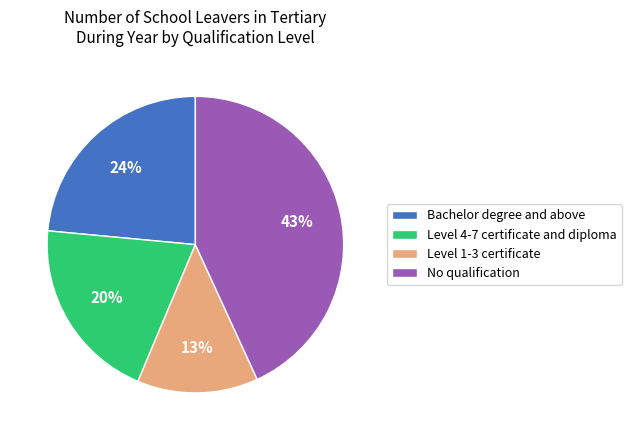

Which category has the smallest portion of the pie?

Level 1-3 certificate